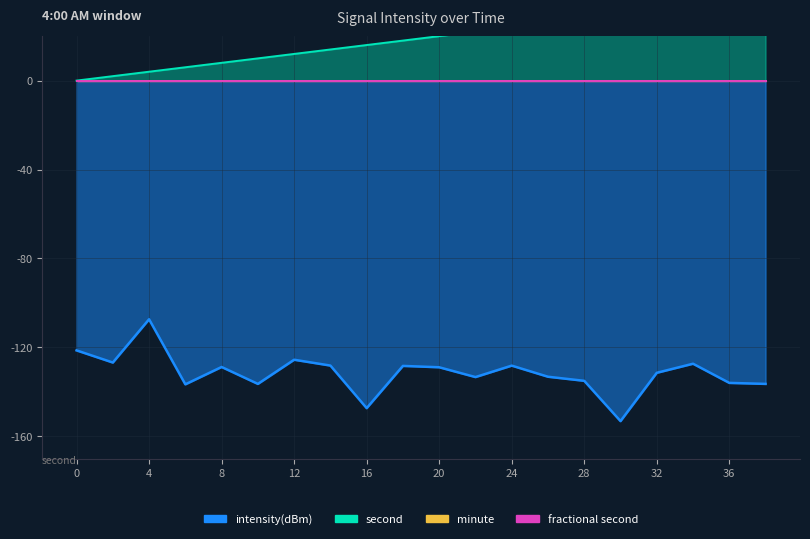

What is the sum of all second_val values?

380.0